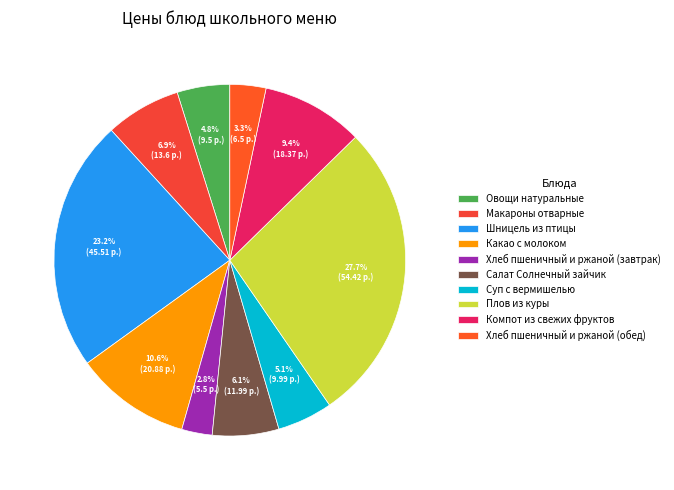

Is it true that Шницель из птицы is 13% of the pie?

False